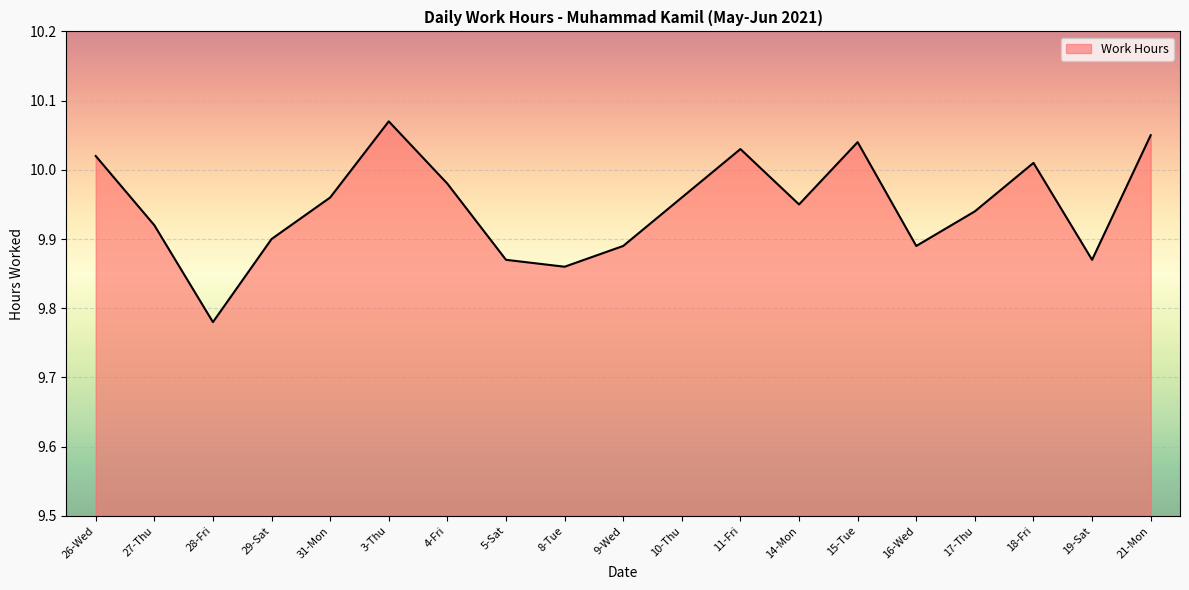

At which category does the data reach its first local peak?

3-Thu